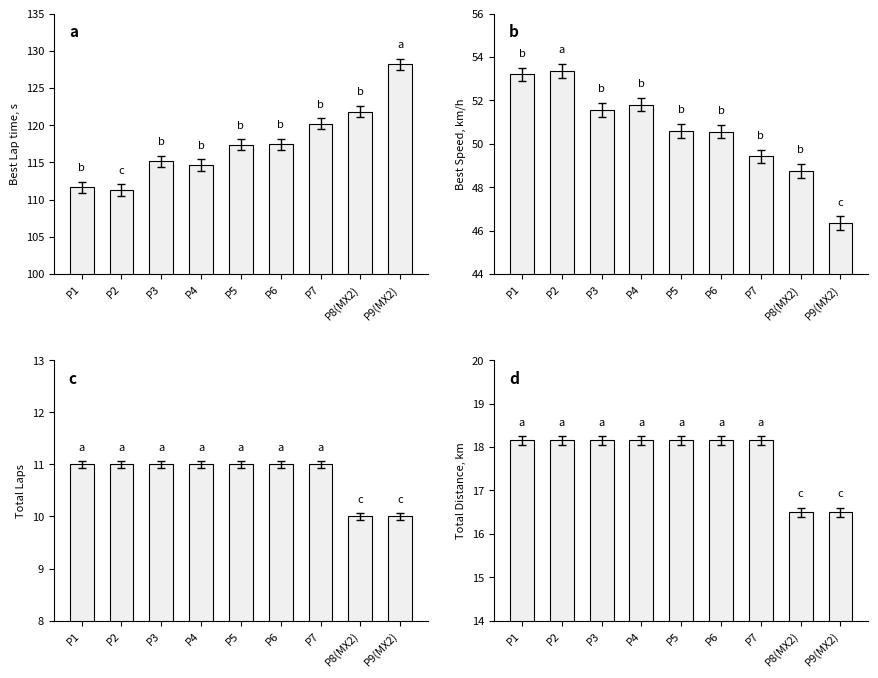

True or false: Best Speed, km/h has a value of 50.6 at P5.

True